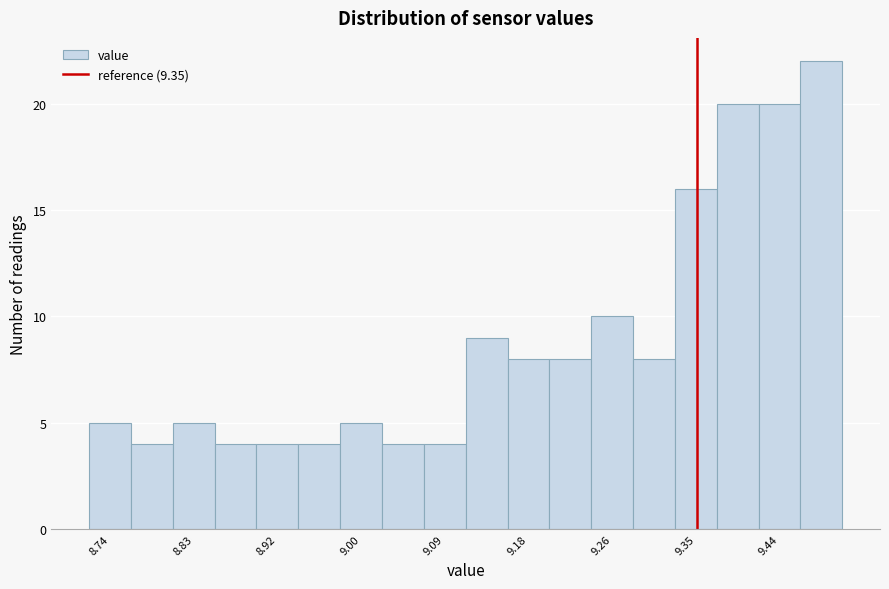

Which range on the x-axis has the tallest bar?

9.46 to 9.50